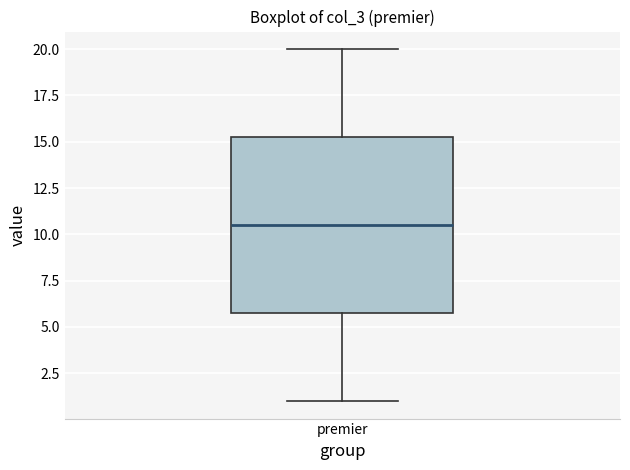

Where is the upper edge of the box for premier on the y-axis? The values are not printed on the chart, so give them approximately, as read against the axis.

15.5